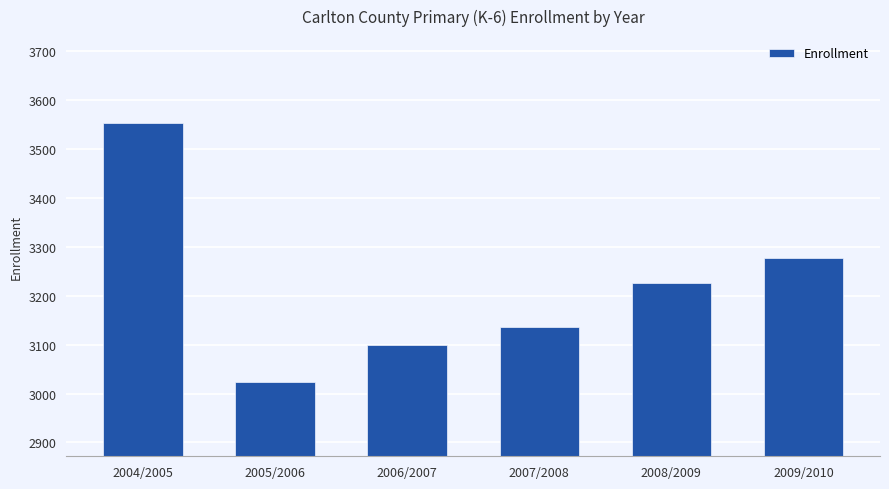

What is the average value?

3219